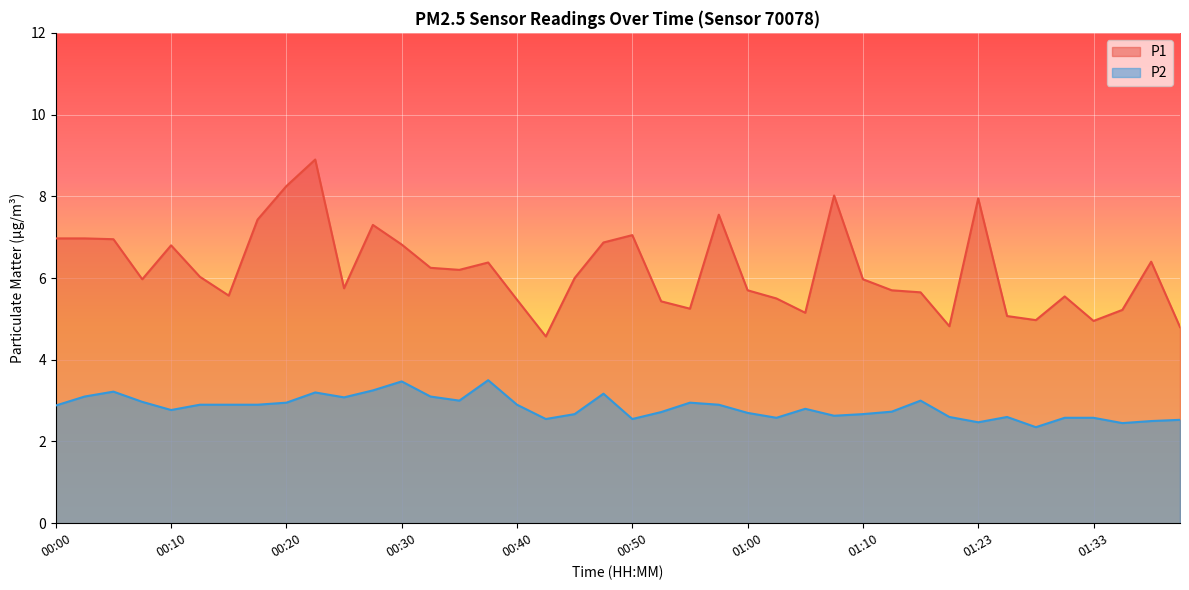

What is the difference between the maximum and minimum values in the P2 series?

1.1